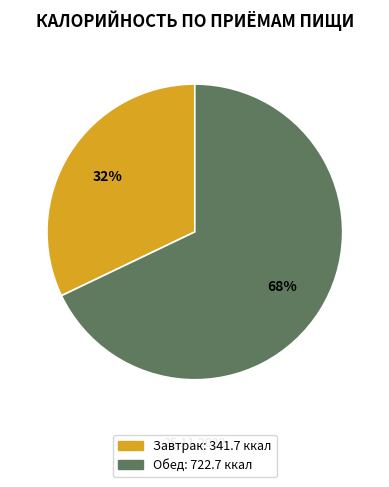

To the nearest percent, what is the difference between the Обед and Завтрак slice percentages?

36%